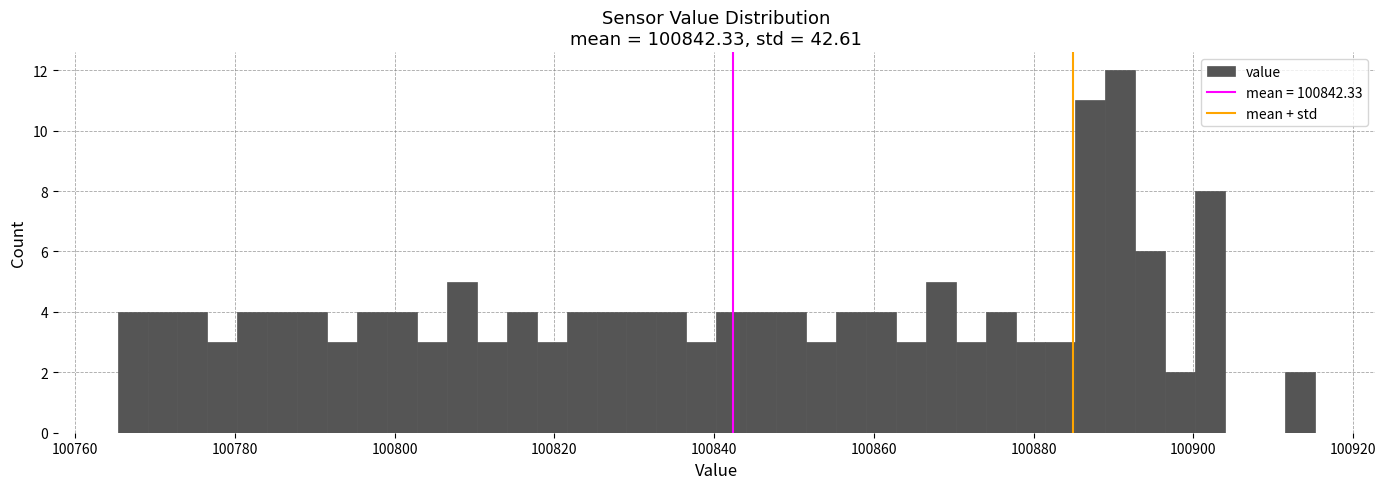

Around what value on the x-axis is the tallest bar? Give the approximate position of its centre, as read against the axis.

100890